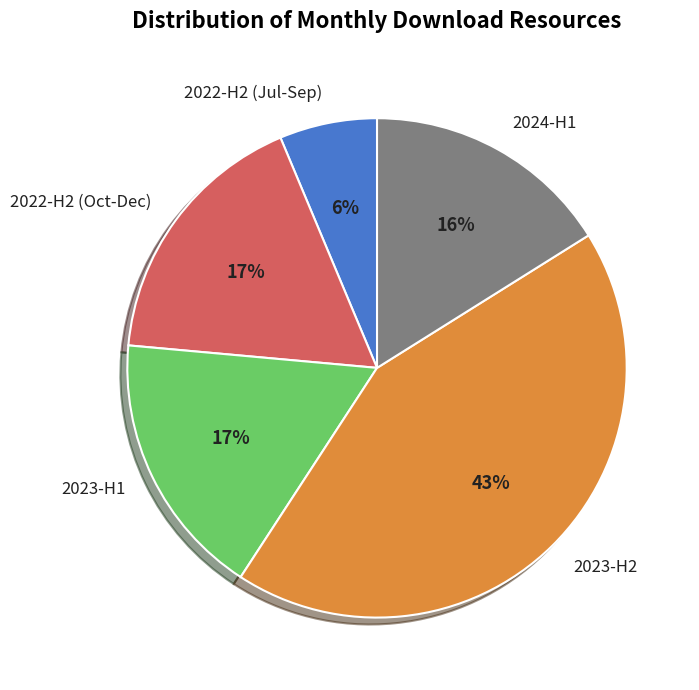

Is 2022-H2 (Oct-Dec) the majority of the pie?

No